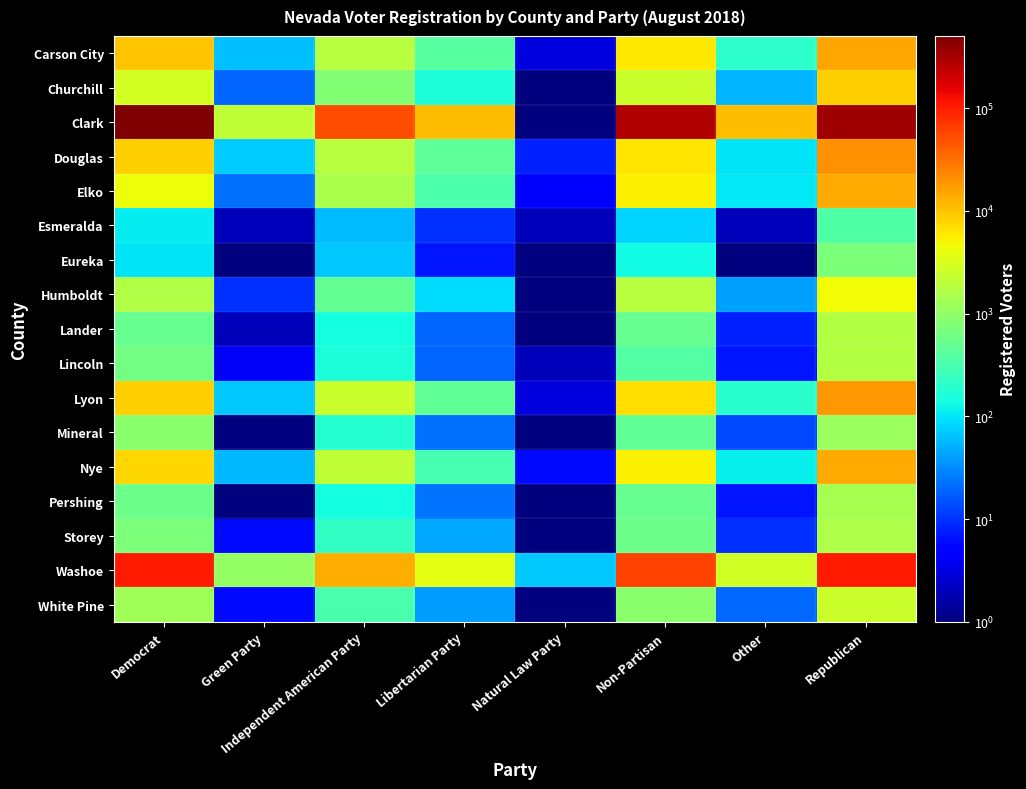

Reading right to left, extract all data points from this chart.

Carson City: Republican=14821.0	Other=201.0	Non-Partisan=6071.0	Natural Law Party=3.0	Libertarian Party=387.0	Independent American Party=1834.0	Green Party=62.0	Democrat=10091.0
Churchill: Republican=8586.0	Other=52.0	Non-Partisan=2485.0	Natural Law Party=1.0	Libertarian Party=153.0	Independent American Party=794.0	Green Party=19.0	Democrat=2851.0
Clark: Republican=345558.0	Other=11290.0	Non-Partisan=274612.0	Natural Law Party=0.1	Libertarian Party=11180.0	Independent American Party=50324.0	Green Party=2140.0	Democrat=504973.0
Douglas: Republican=19990.0	Other=101.0	Non-Partisan=6320.0	Natural Law Party=8.0	Libertarian Party=442.0	Independent American Party=1859.0	Green Party=72.0	Democrat=8656.0
Elko: Republican=14327.0	Other=105.0	Non-Partisan=5256.0	Natural Law Party=5.0	Libertarian Party=332.0	Independent American Party=1474.0	Green Party=22.0	Democrat=4460.0
Esmeralda: Republican=348.0	Other=2.0	Non-Partisan=80.0	Natural Law Party=2.0	Libertarian Party=10.0	Independent American Party=58.0	Green Party=2.0	Democrat=109.0
Eureka: Republican=717.0	Other=1.0	Non-Partisan=131.0	Natural Law Party=0.1	Libertarian Party=7.0	Independent American Party=70.0	Green Party=0.1	Democrat=100.0
Humboldt: Republican=4683.0	Other=41.0	Non-Partisan=1793.0	Natural Law Party=0.1	Libertarian Party=89.0	Independent American Party=489.0	Green Party=10.0	Democrat=1695.0
Lander: Republican=1747.0	Other=8.0	Non-Partisan=512.0	Natural Law Party=0.1	Libertarian Party=19.0	Independent American Party=141.0	Green Party=2.0	Democrat=510.0
Lincoln: Republican=1726.0	Other=7.0	Non-Partisan=382.0	Natural Law Party=2.0	Libertarian Party=19.0	Independent American Party=154.0	Green Party=4.0	Democrat=619.0
Lyon: Republican=18379.0	Other=189.0	Non-Partisan=6897.0	Natural Law Party=3.0	Libertarian Party=455.0	Independent American Party=2485.0	Green Party=68.0	Democrat=8375.0
Mineral: Republican=1177.0	Other=13.0	Non-Partisan=448.0	Natural Law Party=0.1	Libertarian Party=22.0	Independent American Party=183.0	Green Party=1.0	Democrat=908.0
Nye: Republican=14444.0	Other=116.0	Non-Partisan=5530.0	Natural Law Party=6.0	Libertarian Party=308.0	Independent American Party=2140.0	Green Party=57.0	Democrat=7885.0
Pershing: Republican=1452.0	Other=7.0	Non-Partisan=512.0	Natural Law Party=1.0	Libertarian Party=23.0	Independent American Party=140.0	Green Party=1.0	Democrat=570.0
Storey: Republican=1600.0	Other=10.0	Non-Partisan=551.0	Natural Law Party=0.1	Libertarian Party=45.0	Independent American Party=219.0	Green Party=6.0	Democrat=742.0
Washoe: Republican=107262.0	Other=2733.0	Non-Partisan=61202.0	Natural Law Party=69.0	Libertarian Party=3802.0	Independent American Party=13711.0	Green Party=1046.0	Democrat=103265.0
White Pine: Republican=2496.0	Other=20.0	Non-Partisan=916.0	Natural Law Party=0.1	Libertarian Party=39.0	Independent American Party=314.0	Green Party=6.0	Democrat=1264.0